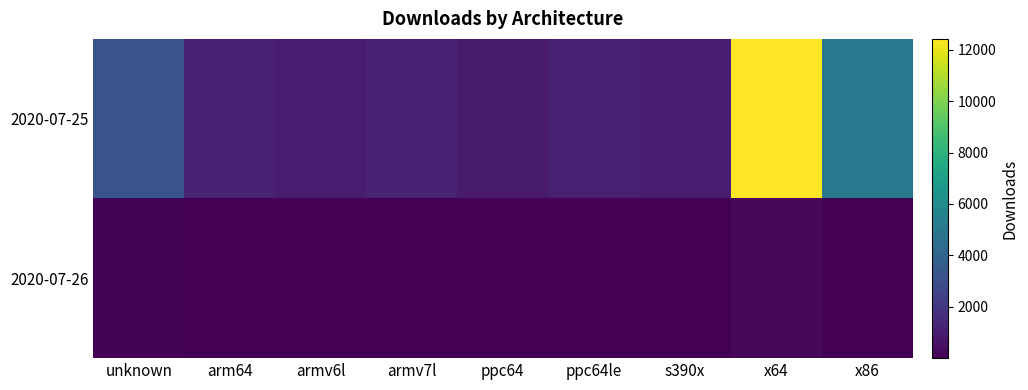

What is the total value across all series at armv7l?

1235